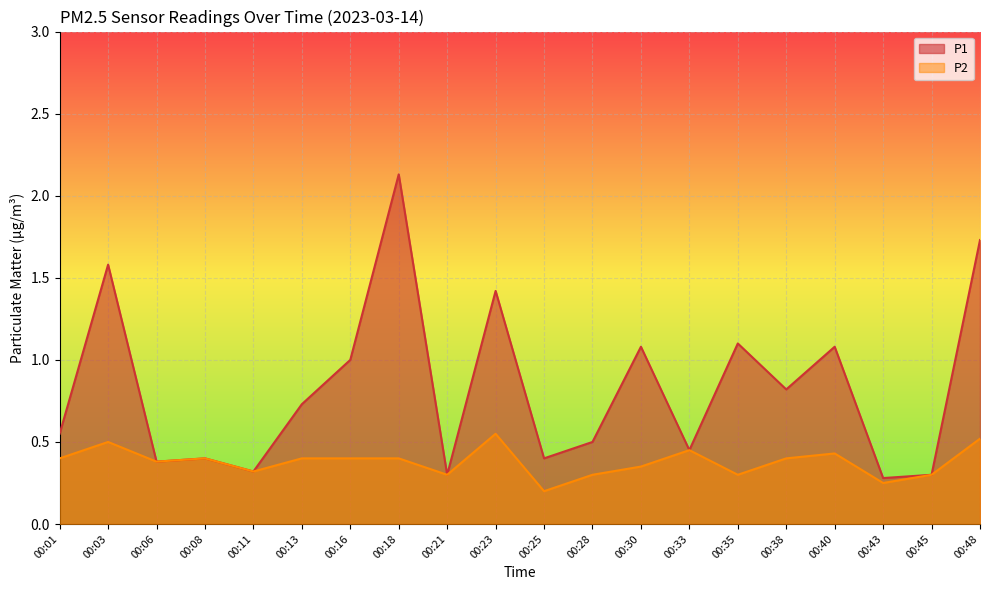

The value of P1 at 00:40 is 1.1. True or false?

True